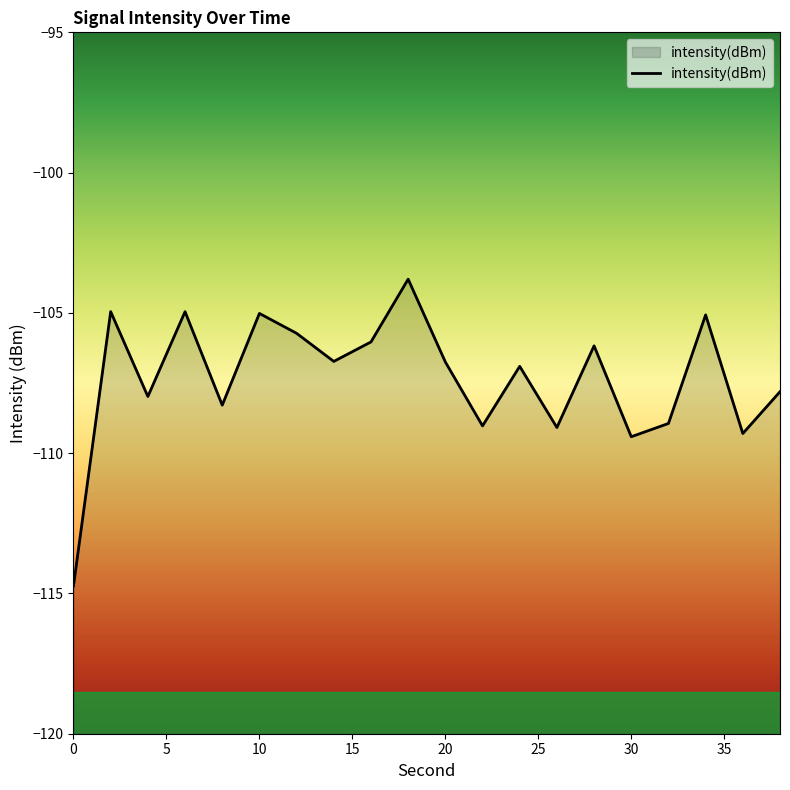

What is the difference between the values at 2 and 4?

3.0